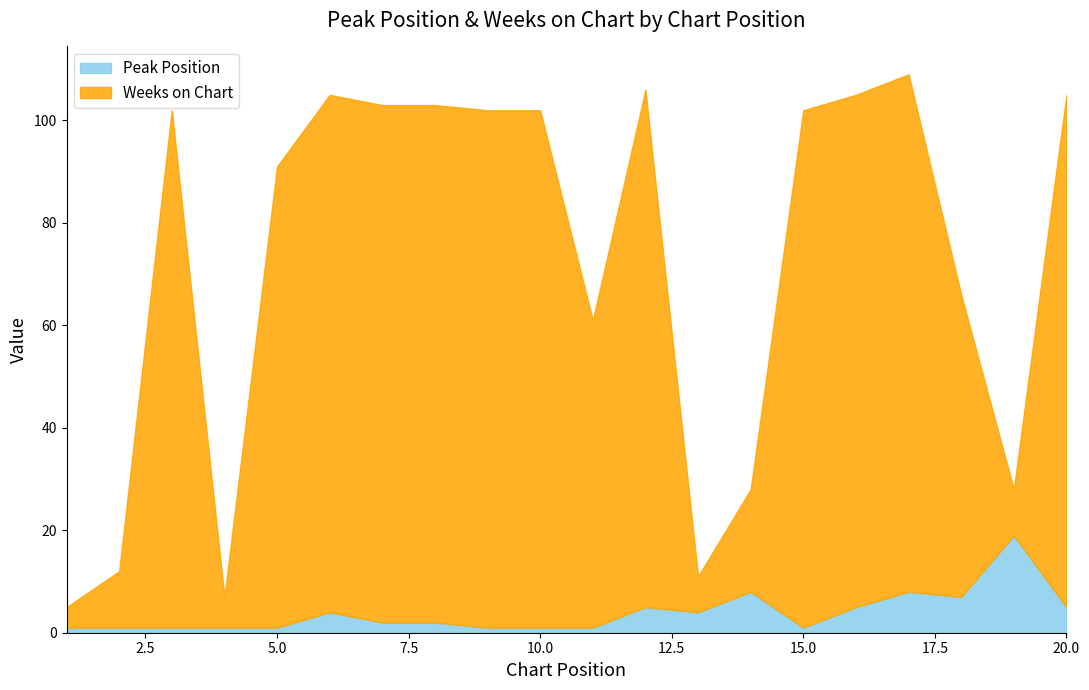

How many values in the Weeks on Chart series are below 100?

9